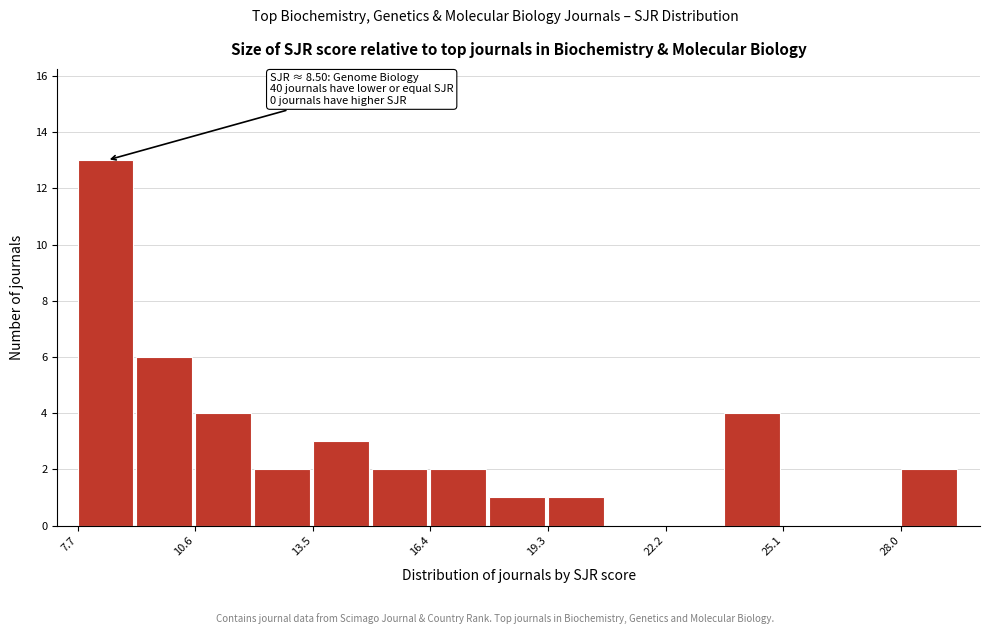

Read against the x-axis, roughly where is the centre of the tallest bar?

8.5